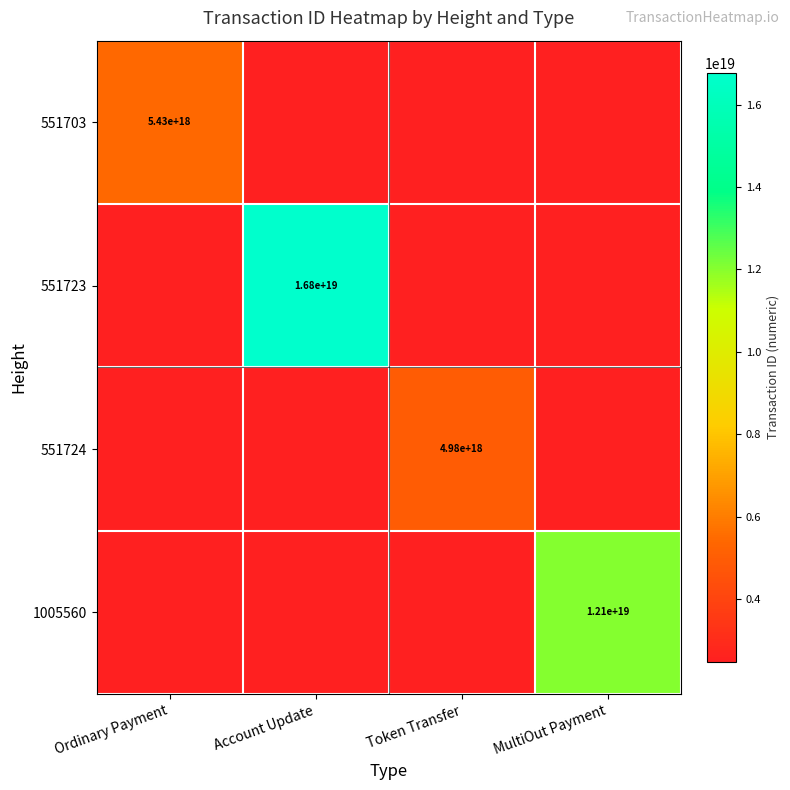

True or false: 551703 has a value of 5430000000000000000 at Ordinary Payment.

True